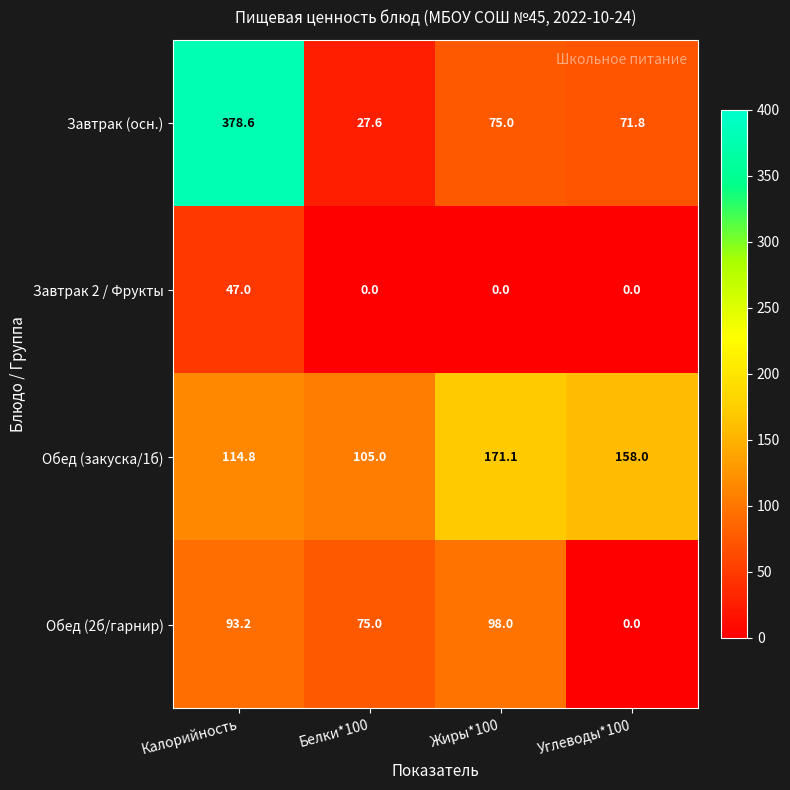

List the series in order of their peak value, lowest first.

Завтрак 2 / Фрукты, Обед (2б/гарнир), Обед (закуска/1б), Завтрак (осн.)